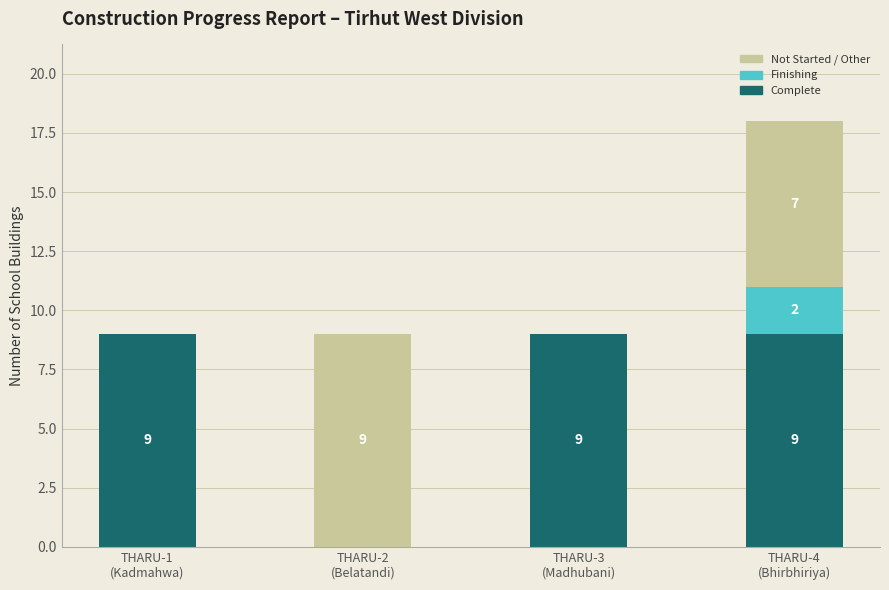

The value of Complete at THARU-4
(Bhirbhiriya) is 6. True or false?

False